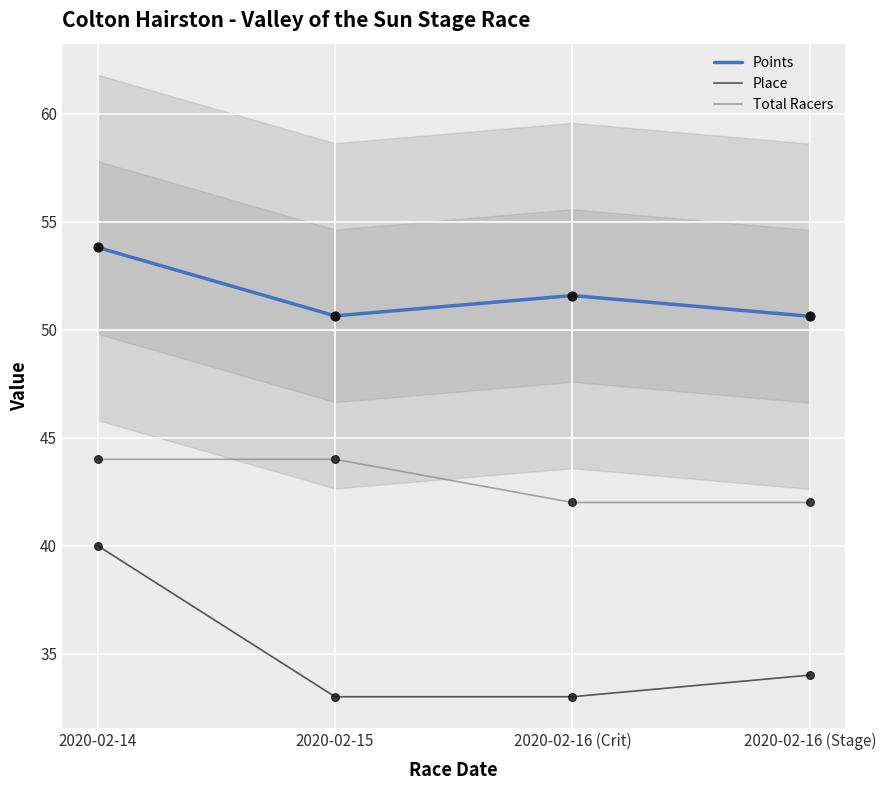

Which series has the widest spread of Y values?

Place